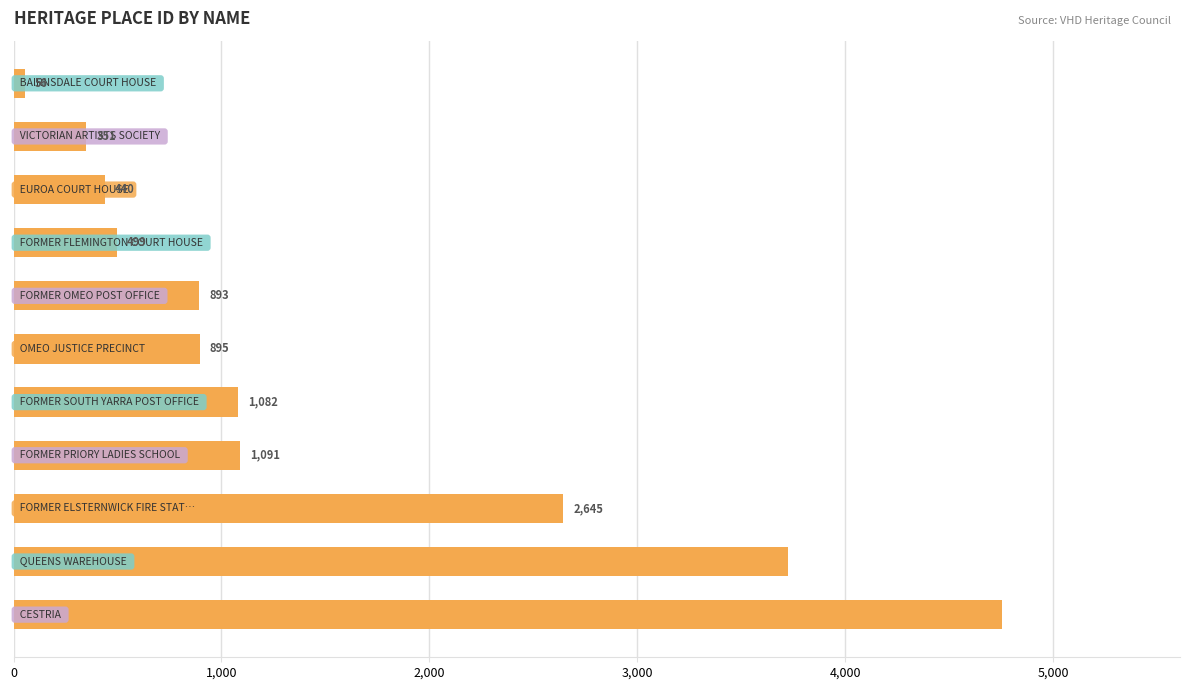

What is the value of the 2nd bar from the top?

351